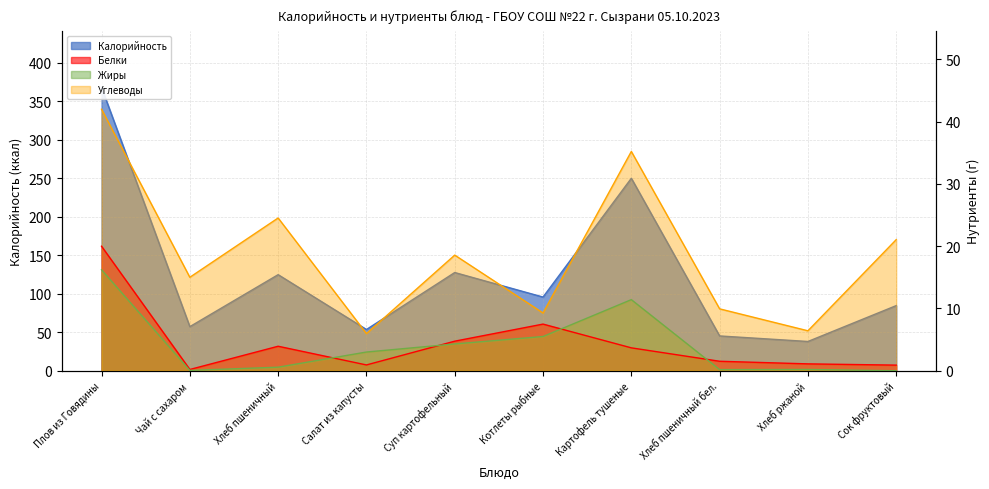

Which series has the largest total across all categories?

Калорийность